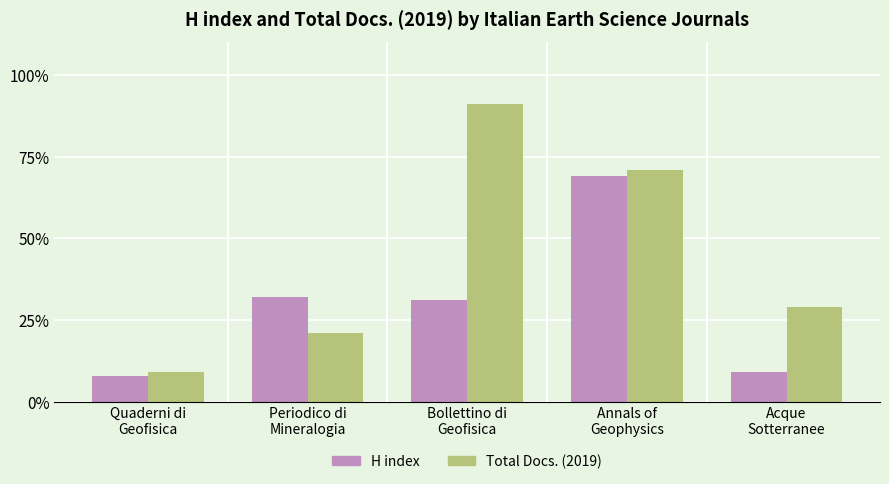

Between Periodico di
Mineralogia and Annals of
Geophysics, which series saw the biggest shift?

Total Docs. (2019)